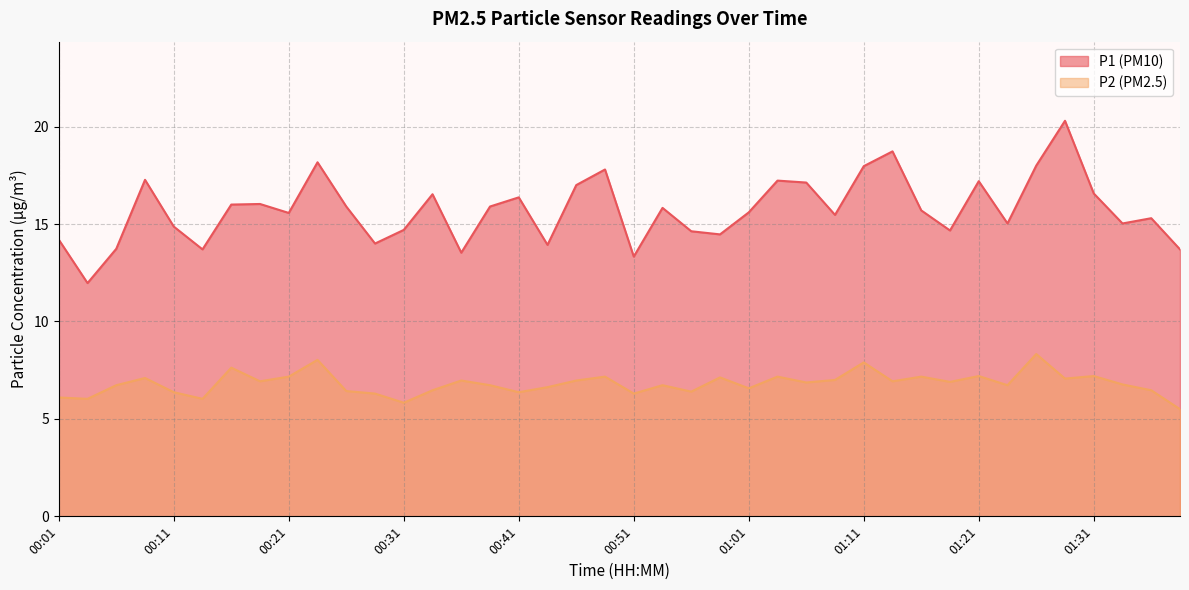

Reading right to left, what are all the values shown in this chart?

P1: 01:38=13.7	01:36=15.3	01:33=15.0	01:31=16.6	01:28=20.3	01:26=18.0	01:23=15.0	01:21=17.2	01:18=14.7	01:16=15.7	01:13=18.7	01:11=18.0	01:08=15.5	01:06=17.1	01:03=17.2	01:01=15.6	00:58=14.5	00:56=14.6	00:53=15.8	00:51=13.3	00:48=17.8	00:46=17.0	00:43=13.9	00:41=16.4	00:38=15.9	00:36=13.5	00:33=16.5	00:31=14.7	00:29=14.0	00:26=15.9	00:24=18.2	00:21=15.6	00:19=16.0	00:16=16.0	00:14=13.7	00:11=14.9	00:09=17.3	00:06=13.7	00:04=12.0	00:01=14.2
P2: 01:38=5.5	01:36=6.5	01:33=6.8	01:31=7.2	01:28=7.1	01:26=8.3	01:23=6.7	01:21=7.2	01:18=6.9	01:16=7.2	01:13=6.9	01:11=7.9	01:08=7.0	01:06=6.9	01:03=7.2	01:01=6.6	00:58=7.1	00:56=6.4	00:53=6.7	00:51=6.3	00:48=7.2	00:46=7.0	00:43=6.6	00:41=6.4	00:38=6.7	00:36=7.0	00:33=6.5	00:31=5.8	00:29=6.3	00:26=6.4	00:24=8.0	00:21=7.2	00:19=6.9	00:16=7.6	00:14=6.0	00:11=6.4	00:09=7.1	00:06=6.7	00:04=6.0	00:01=6.1